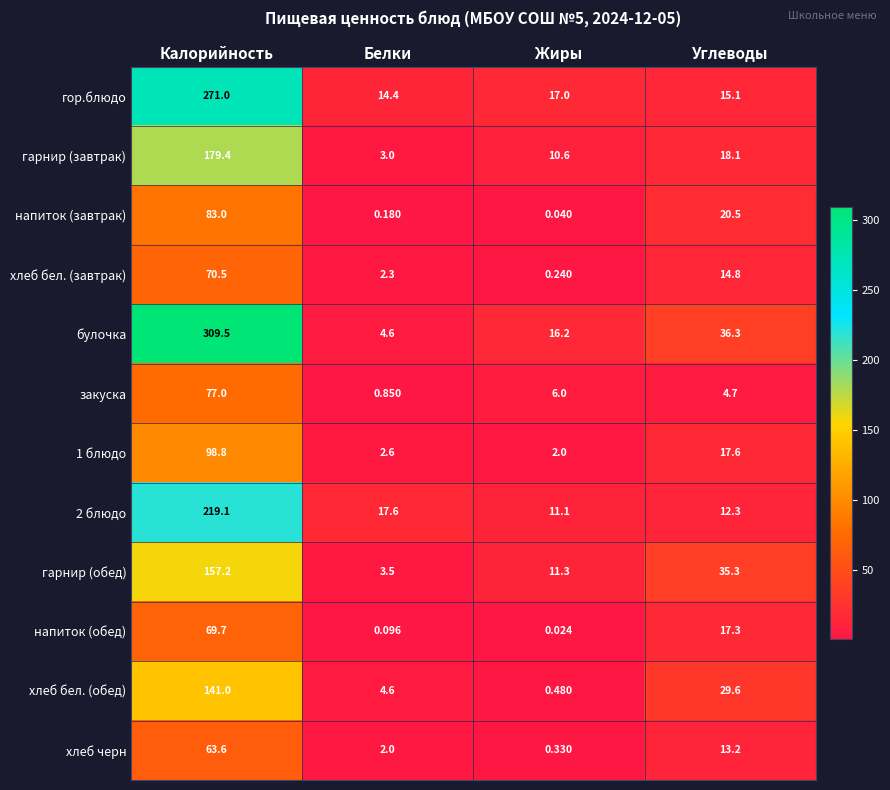

Which series has the widest spread of values?

булочка